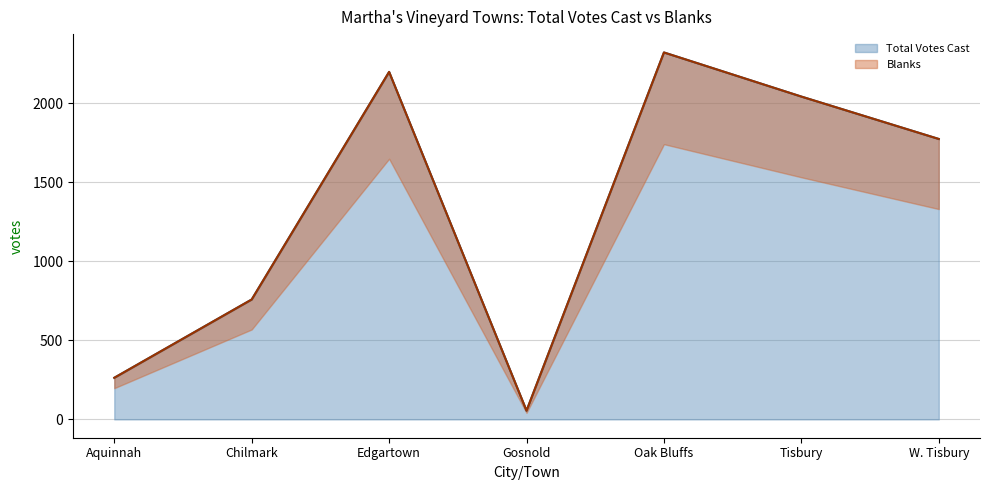

What is the highest value of the Total Votes Cast series?

2320